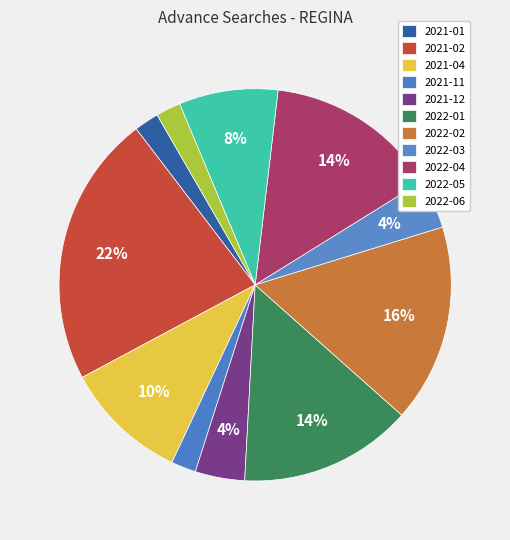

True or false: 2022-03 accounts for 4% of the total.

True